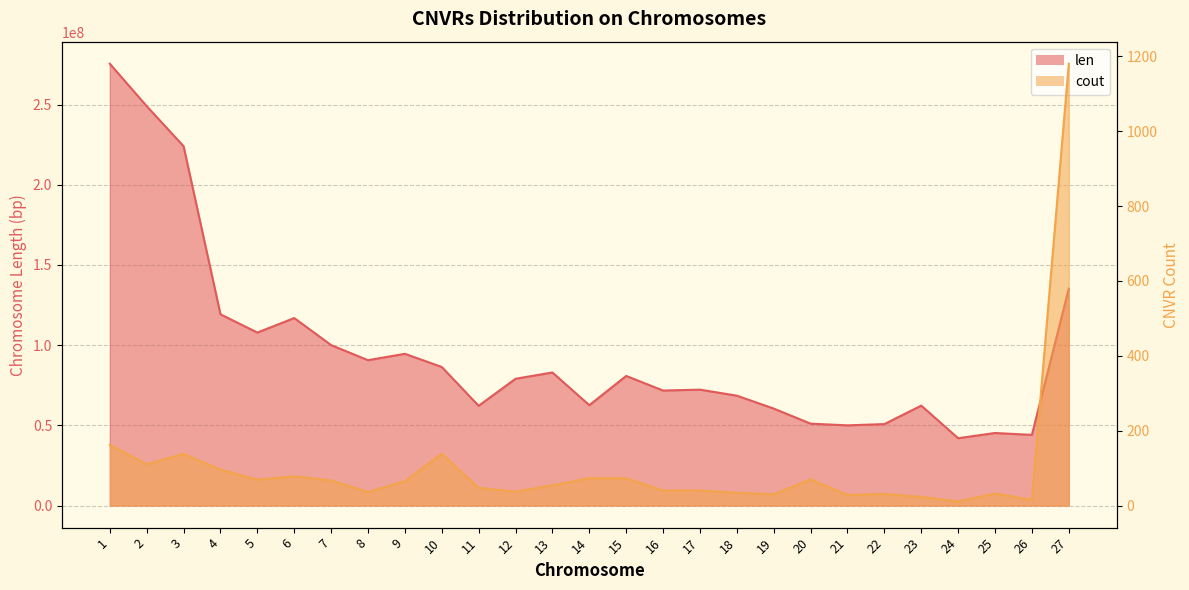

How many data points does each series have?

27